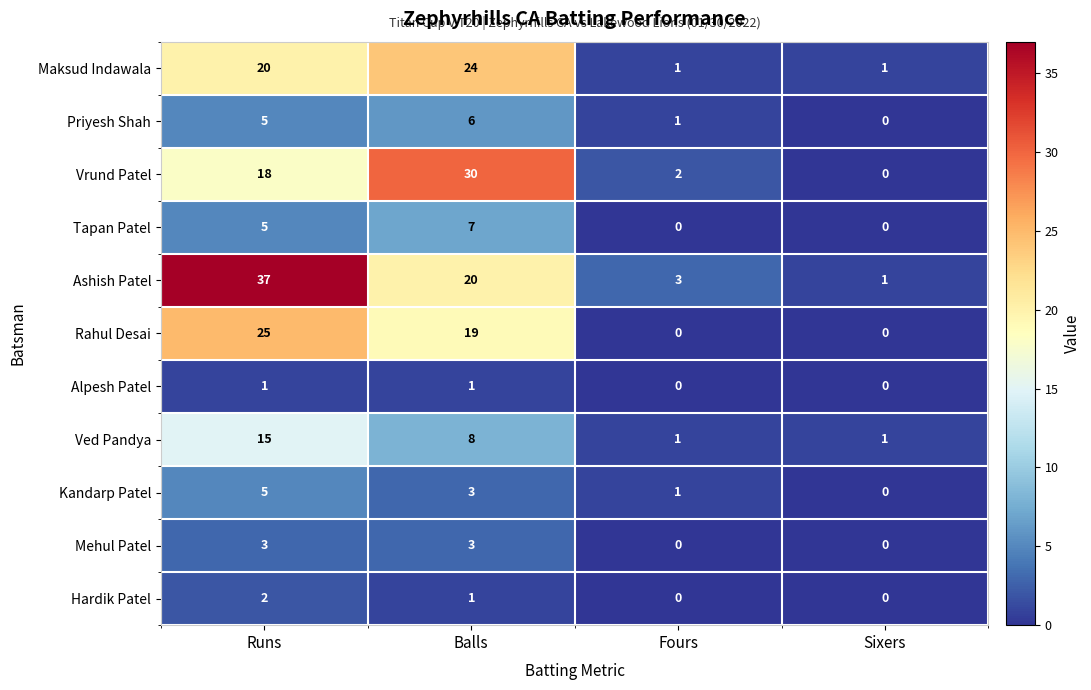

Which series has the widest spread of values?

Ashish Patel